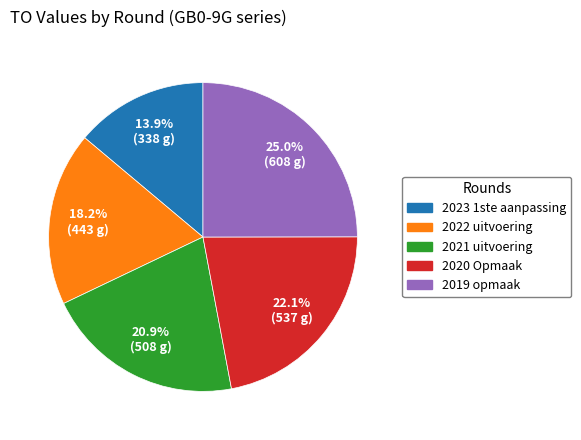

To the nearest percent, what portion does 2021 uitvoering represent?

21%